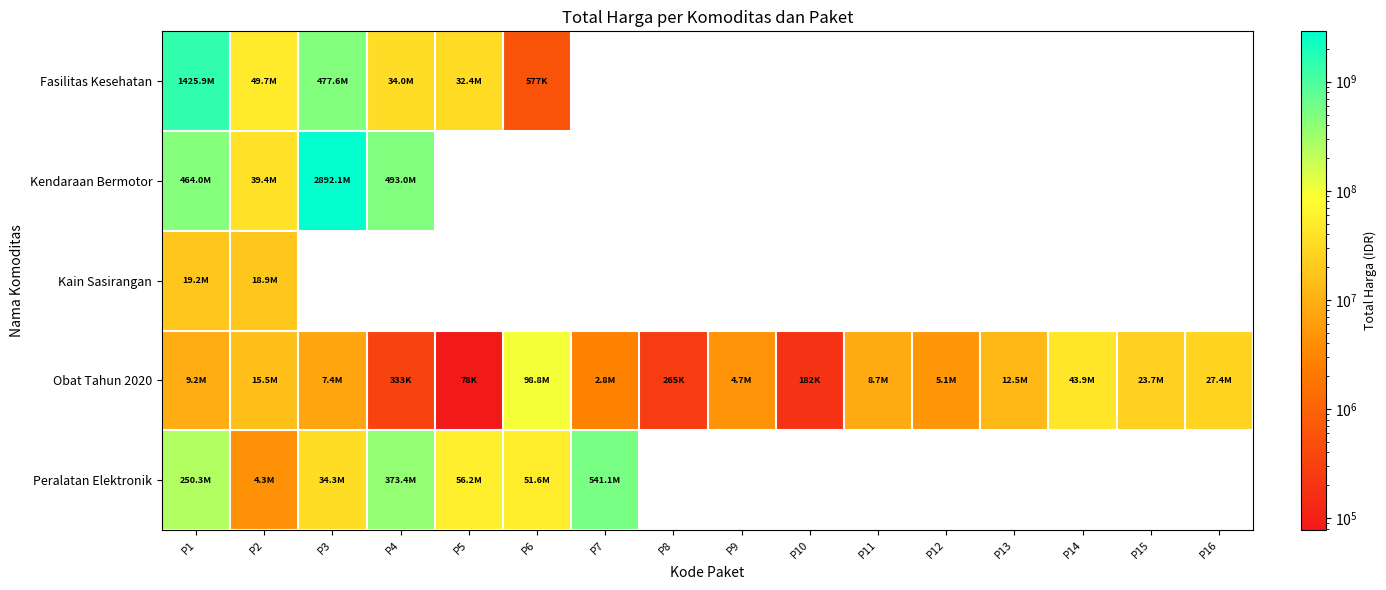

What is the greatest value displayed?

2892122000.0